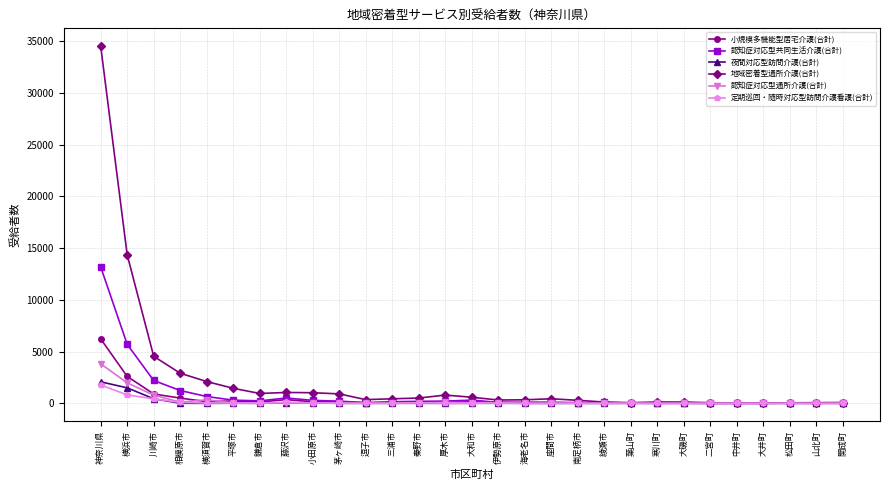

What is the lowest value of the 小規模多機能型居宅介護(合計) series?

1